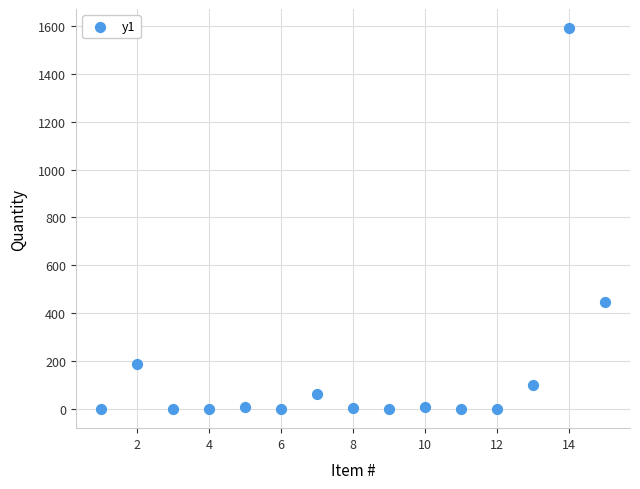

What Y value in the scatter plot is closest to 795?

446.0